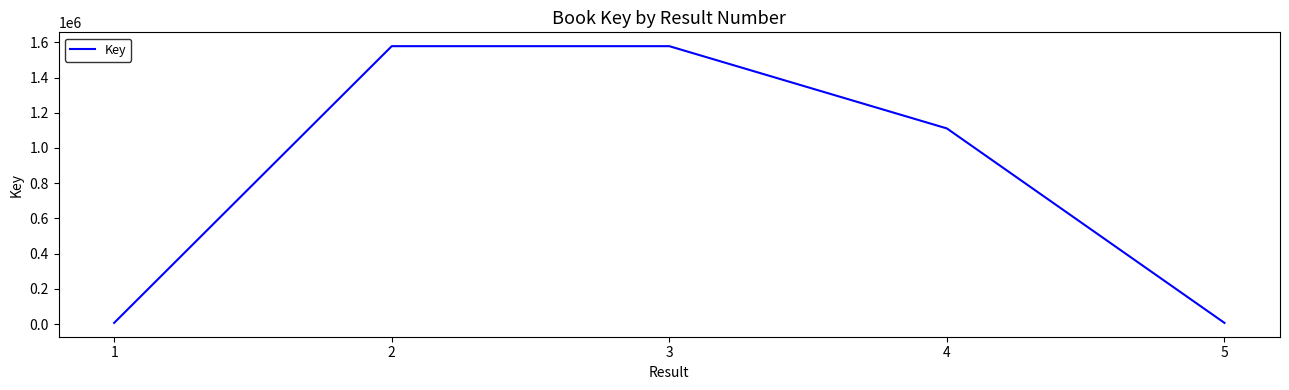

The value at 4 is 1550339. True or false?

False